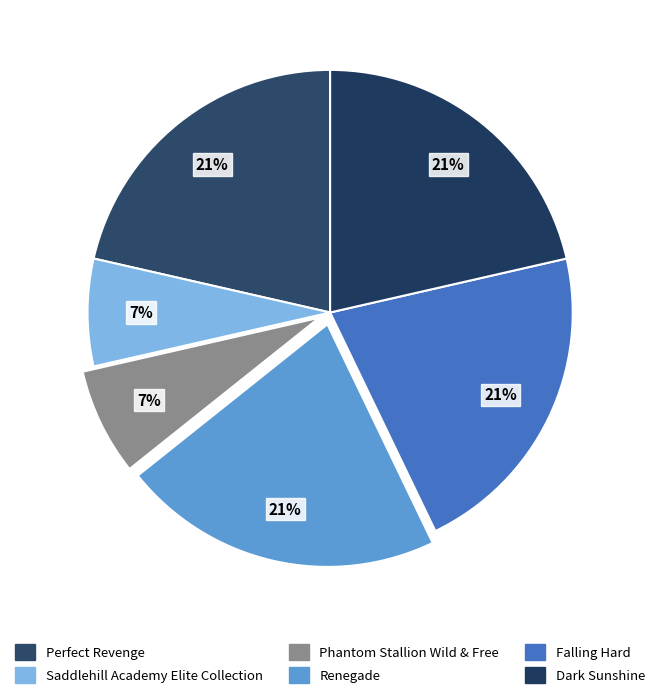

Count the number of slices in the pie.

6